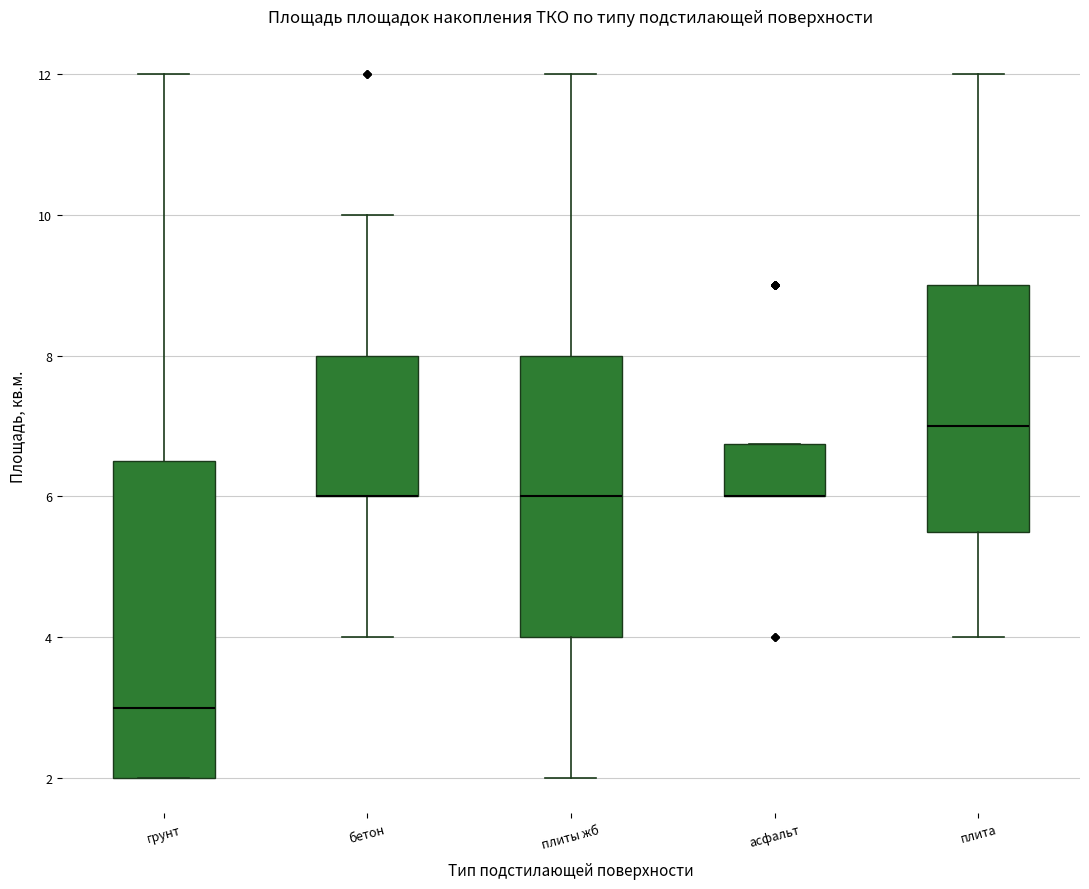

Reading left to right, transcribe this box plot: for each box, give where its median line is, the range the box spans, and where its two whiskers end, as read against the y-axis. The values are not printed on the chart, so give them approximately, as read against the axis.

грунт: median 3.0, box 2.0 to 6.6, whiskers 2.0 to 12.0
бетон: median 6.0 (drawn on the box's lower edge), box 6.0 to 8.0, whiskers 4.0 to 10.0
плиты жб: median 6.0, box 4.0 to 8.0, whiskers 2.0 to 12.0
асфальт: median 6.0 (drawn on the box's lower edge), box 6.0 to 6.8, whiskers 6.0 to 6.8
плита: median 7.0, box 5.6 to 9.0, whiskers 4.0 to 12.0